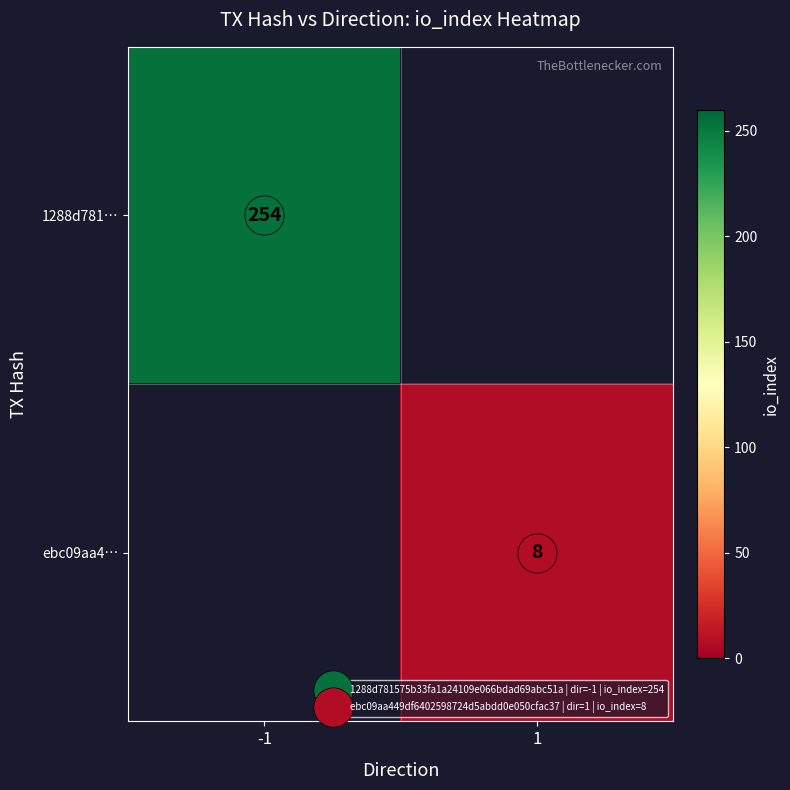

What is the approximate value of ebc09aa4… at 1?

8.0